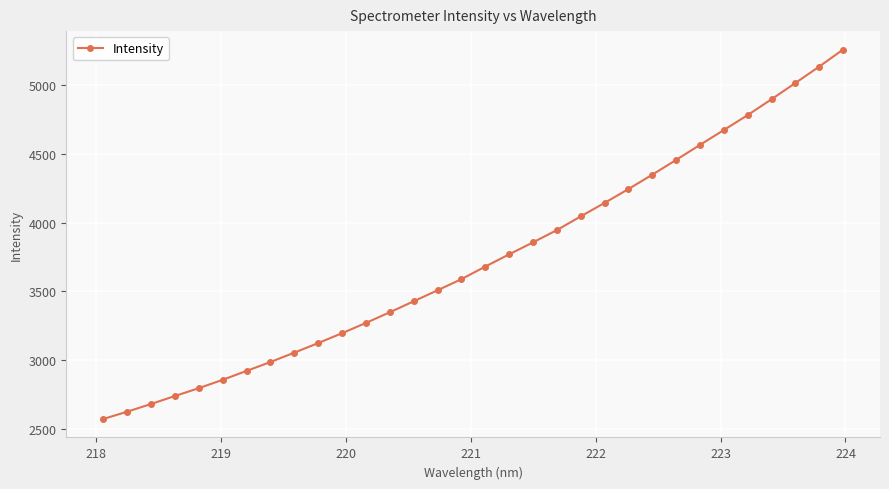

What is the average value?

3735.5